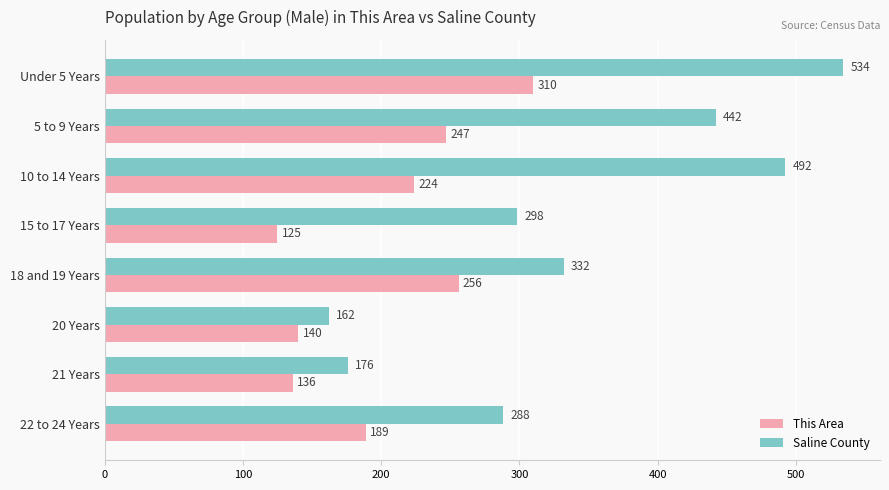

What are all the series names shown in the legend?

This Area, Saline County